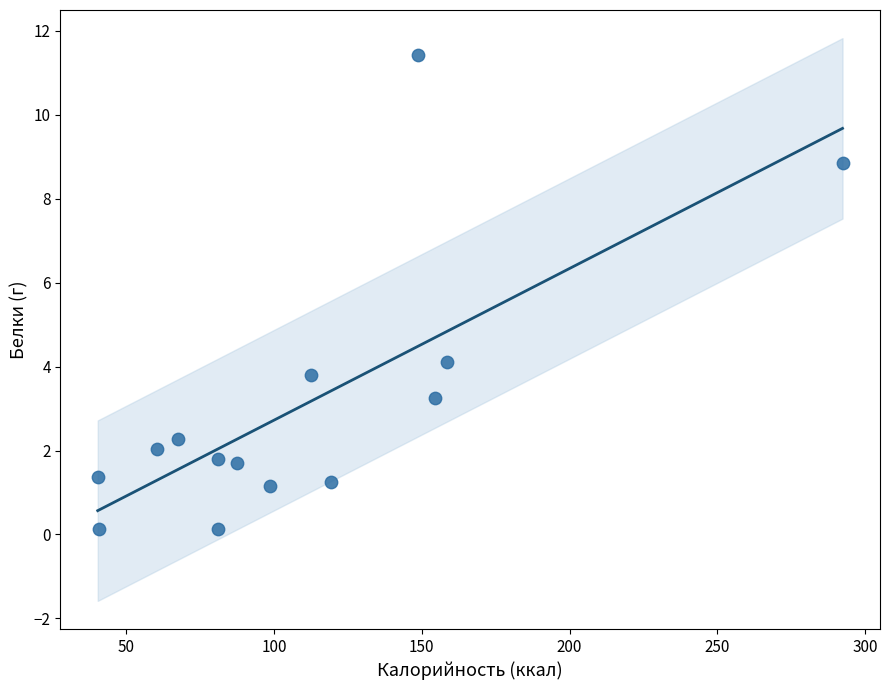

What is the range of X values (max minus min)?

252.0